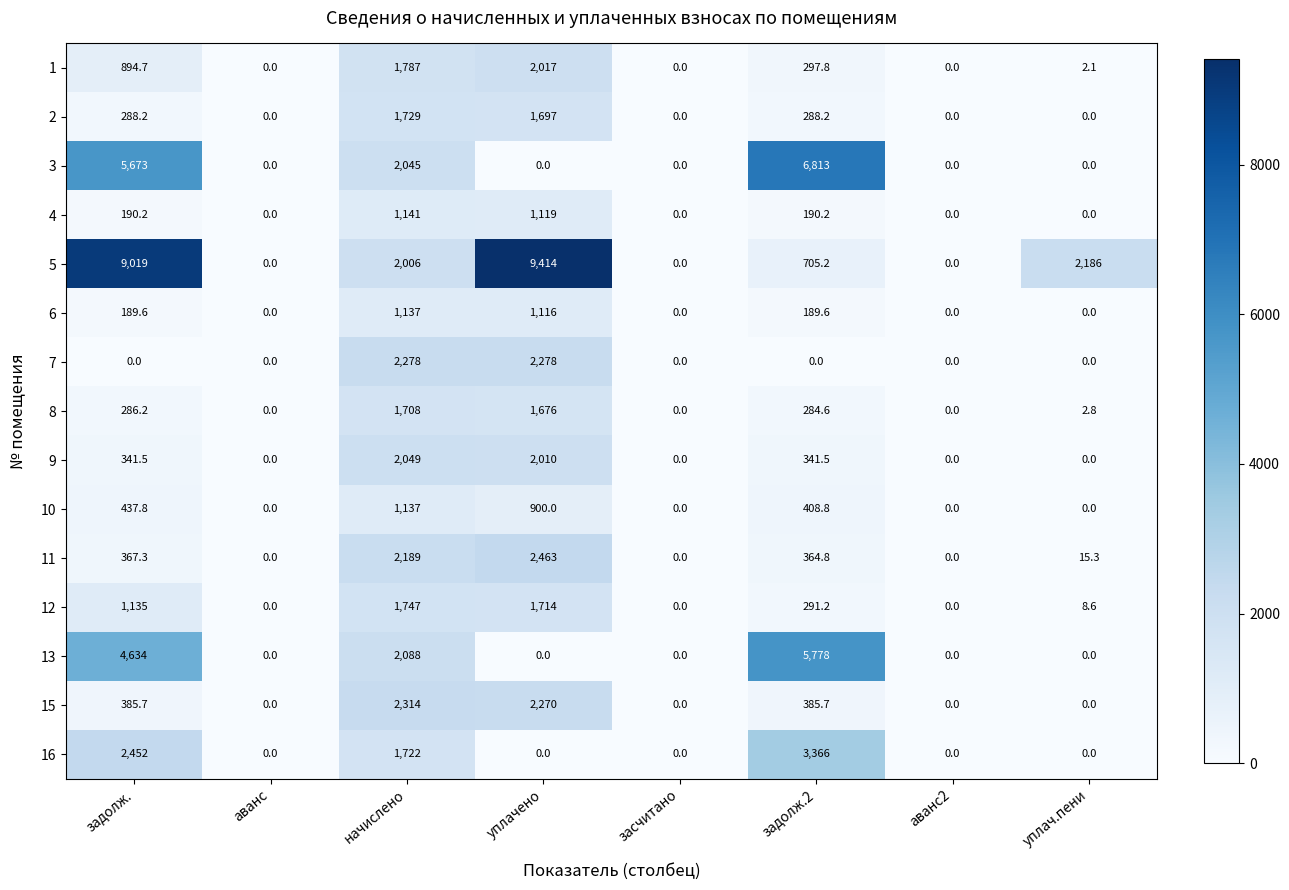

Is it true that 11 equals 15.3 at уплач.пени?

True